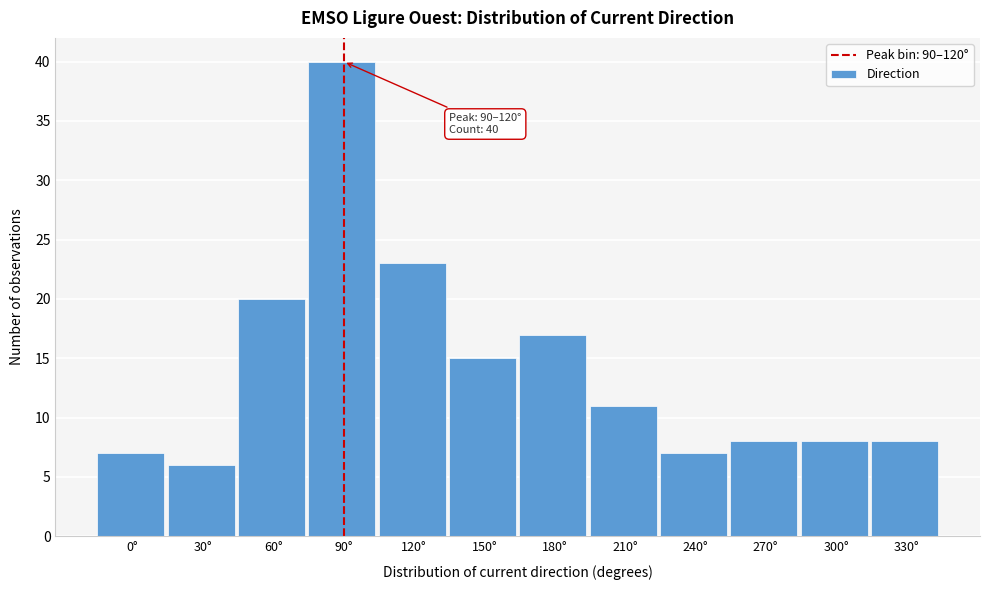

Reading right to left, list all the values displayed in this chart.

330°=8	300°=8	270°=8	240°=7	210°=11	180°=17	150°=15	120°=23	90°=40	60°=20	30°=6	0°=7